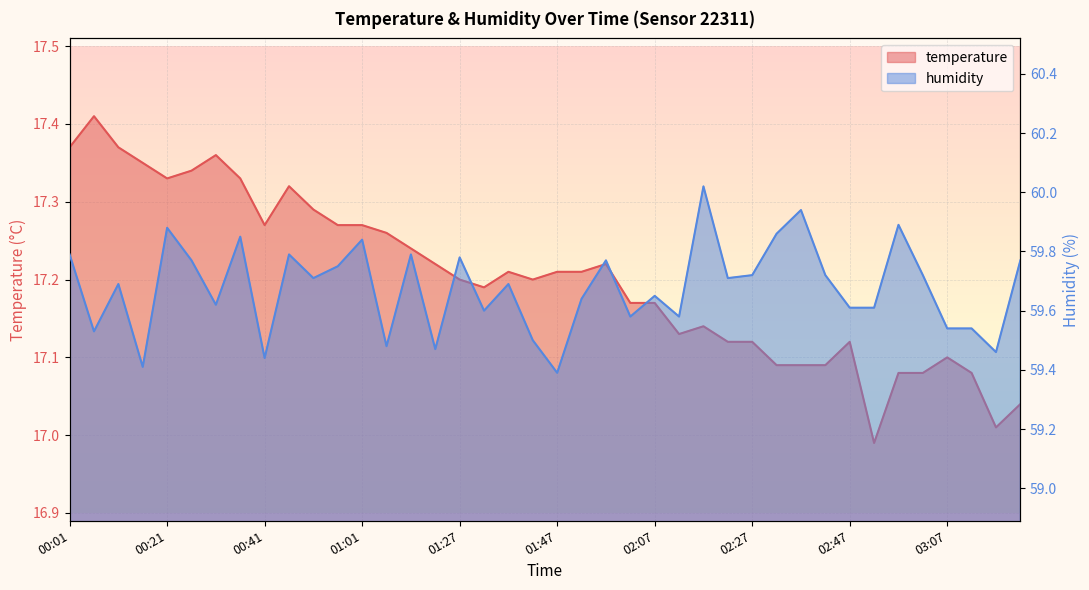

What is the spread (max minus min) of values at 00:46?

42.5